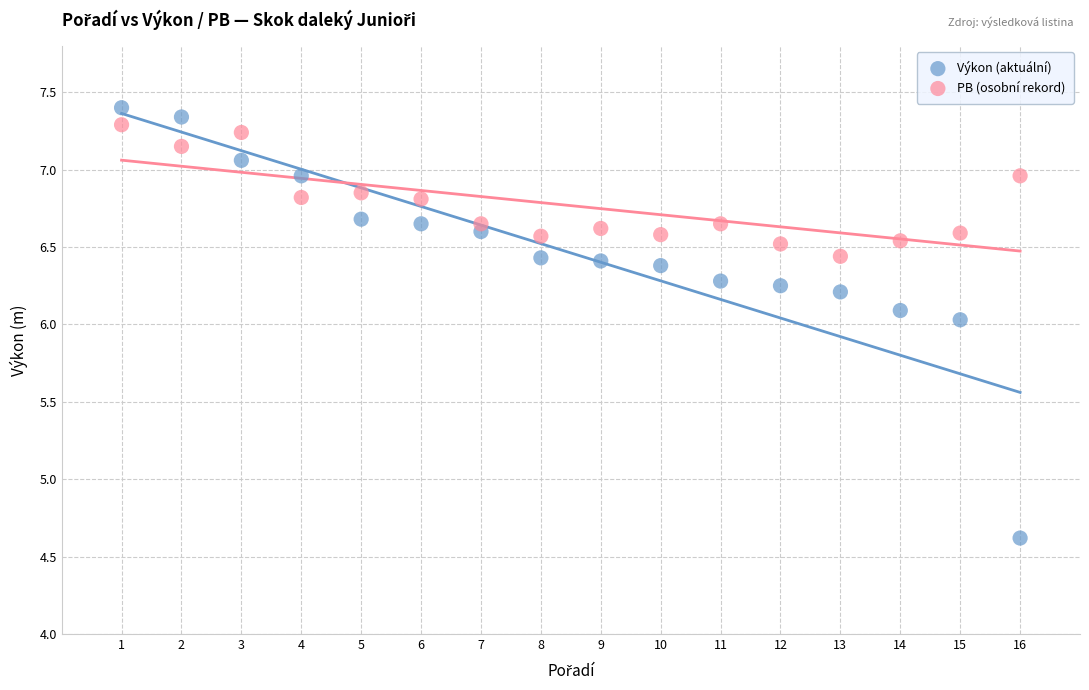

Across all data points, what is the range of X values (max minus min)?

15.0